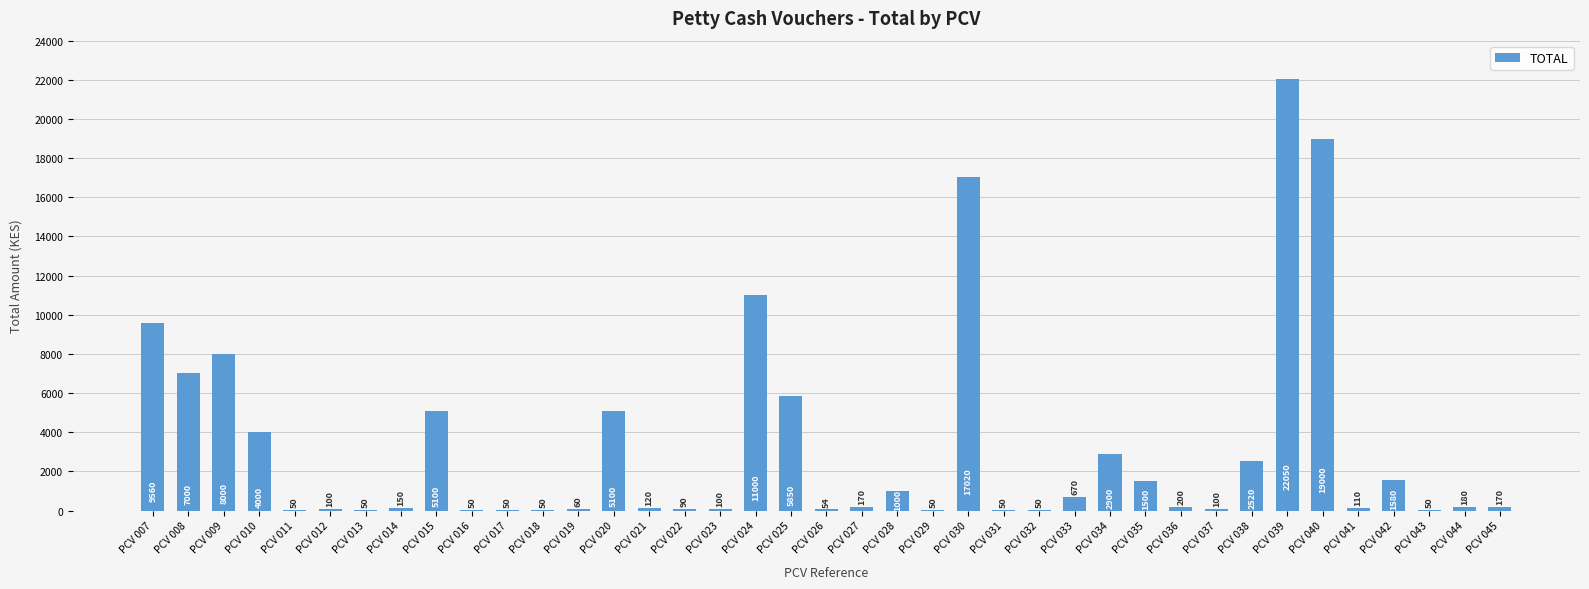

What is the sum of the values at PCV 032 and PCV 027?

220